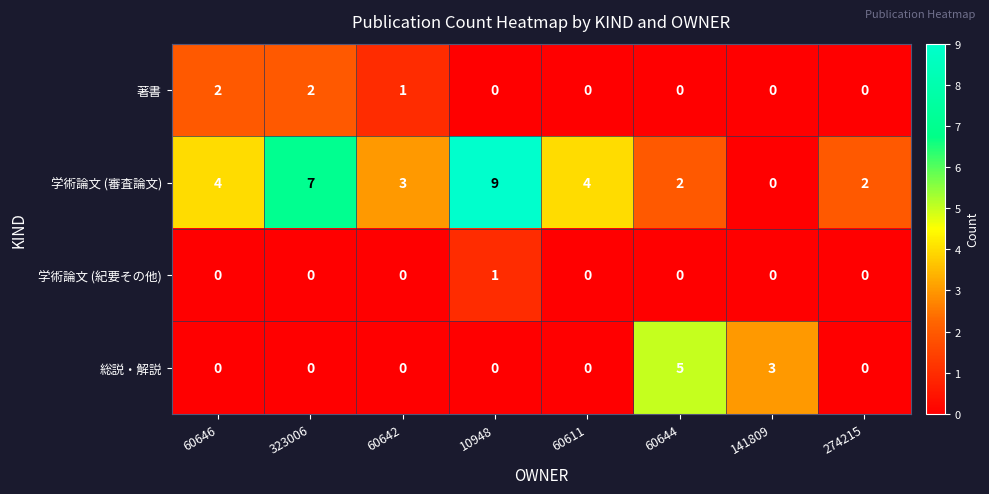

Count the number of data series in this chart.

4